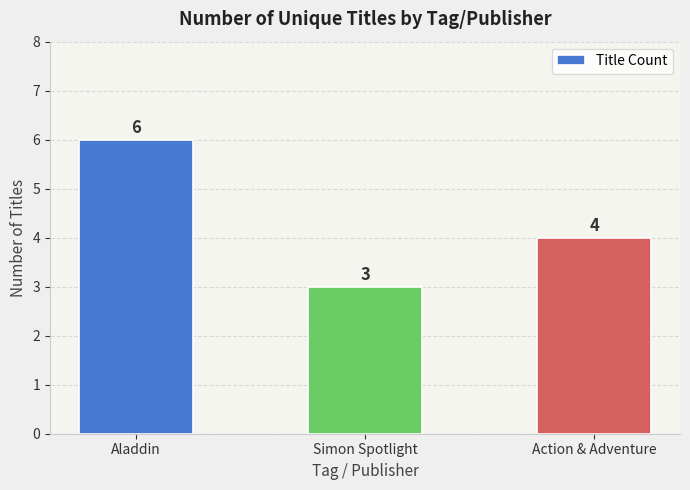

Where is the data nearest to the value 4?

Action & Adventure